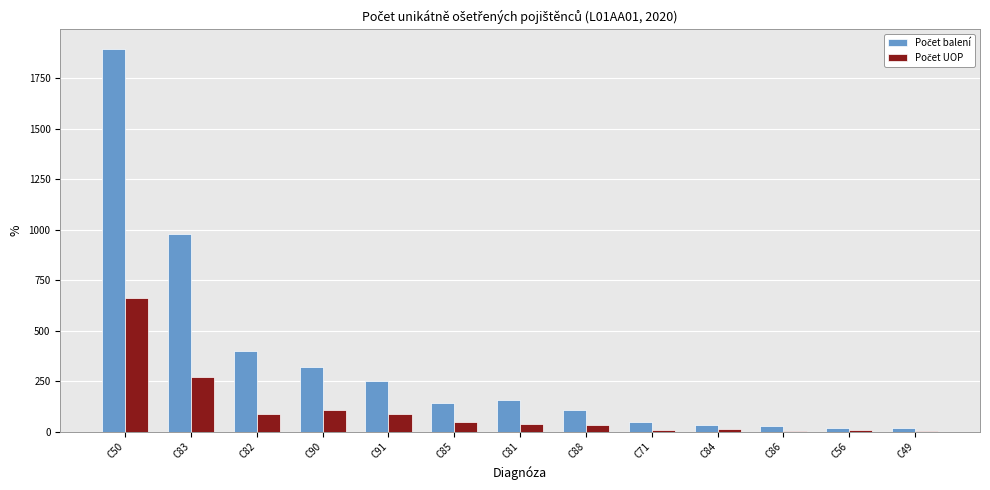

At which category is the sum across all series the highest?

C50